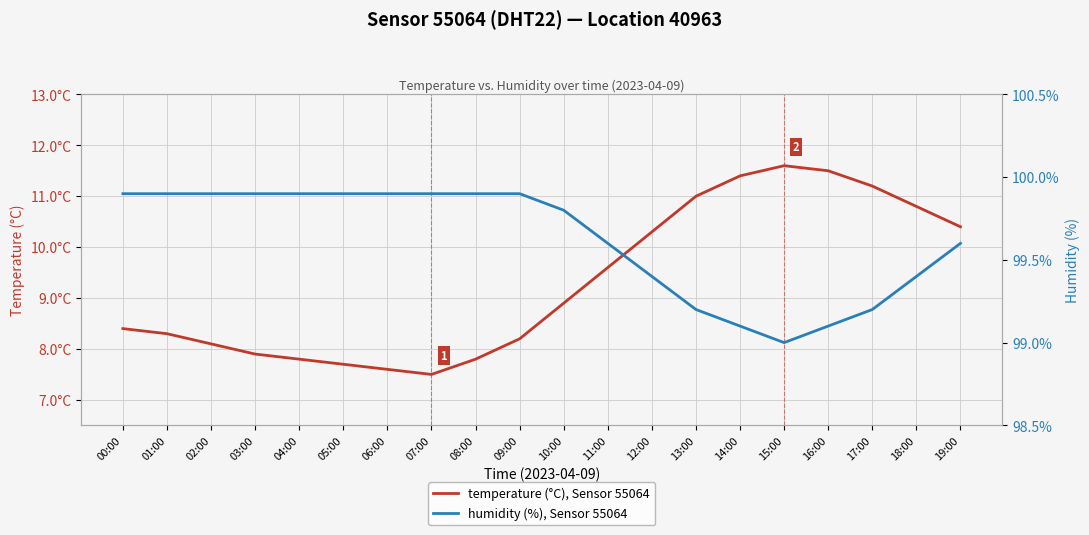

Where is the first local minimum for humidity (%), Sensor 55064?

15:00